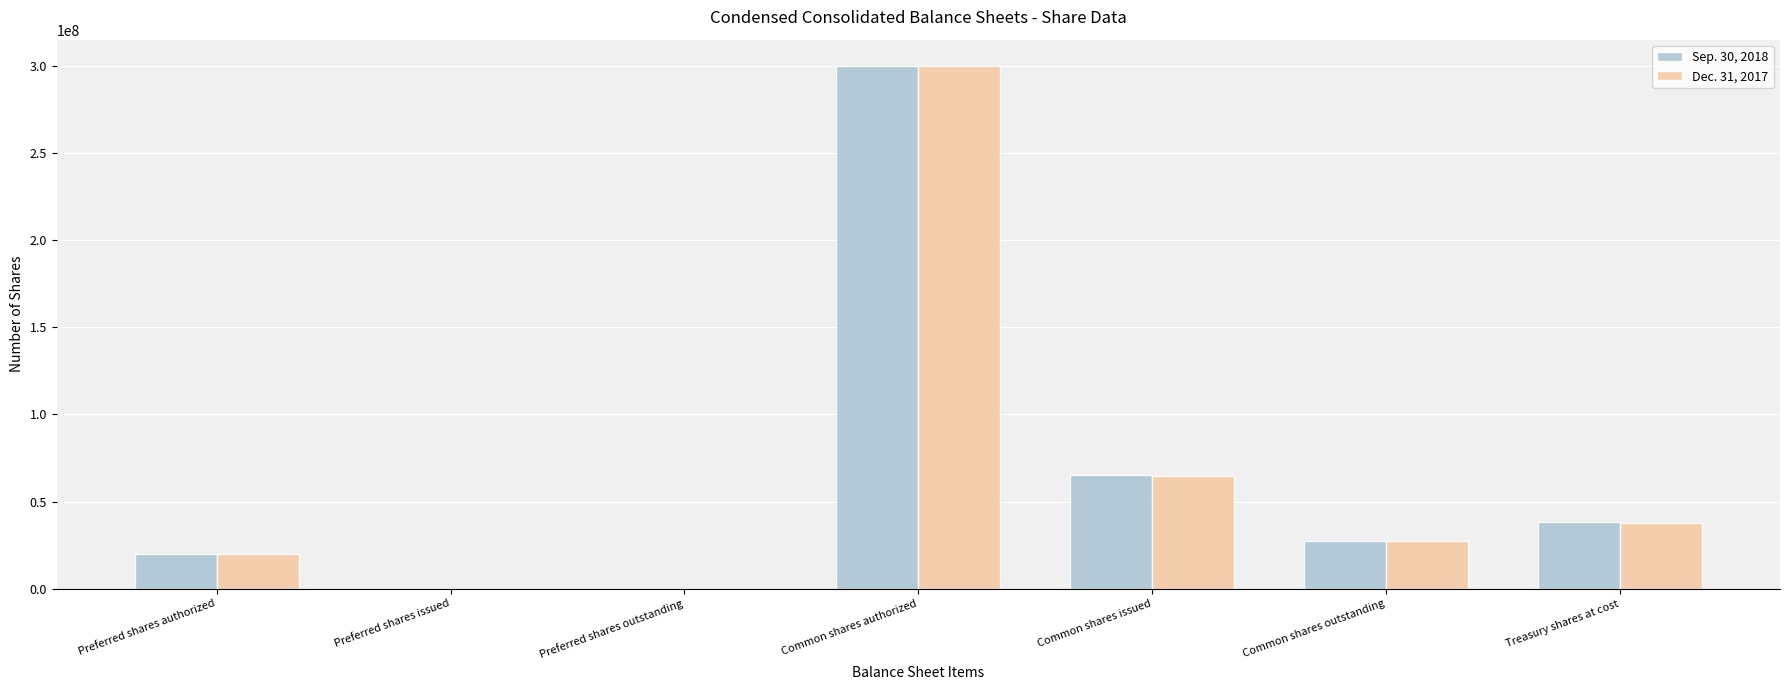

True or false: Sep. 30, 2018 has a value of 17760254 at Common shares issued.

False